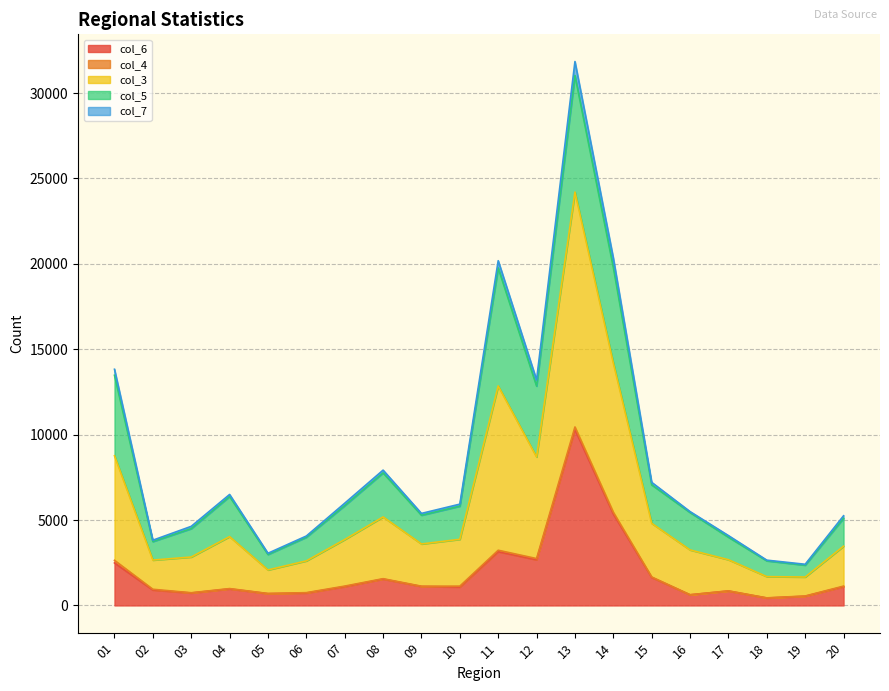

At which category does the chart reach its peak across all series?

13